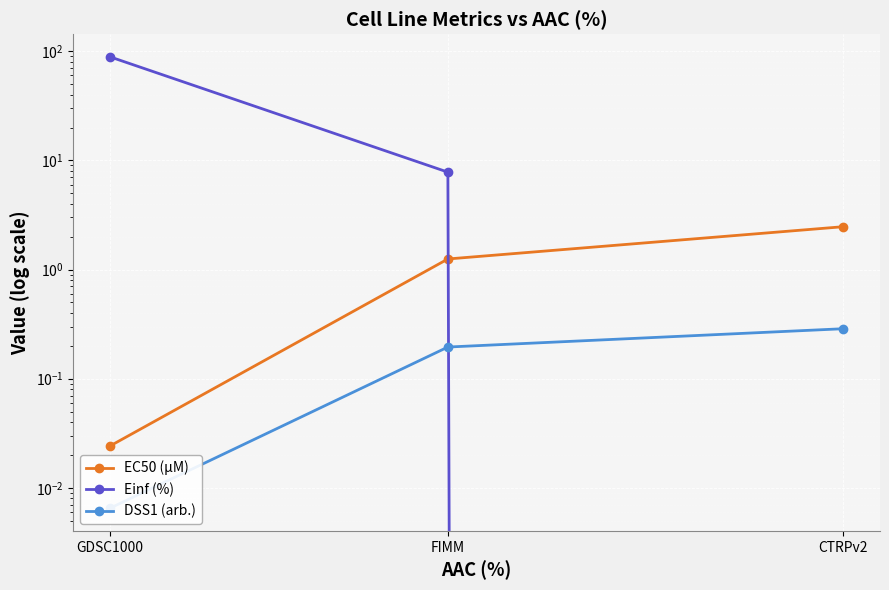

At how many categories does at least one series exceed 68?

1